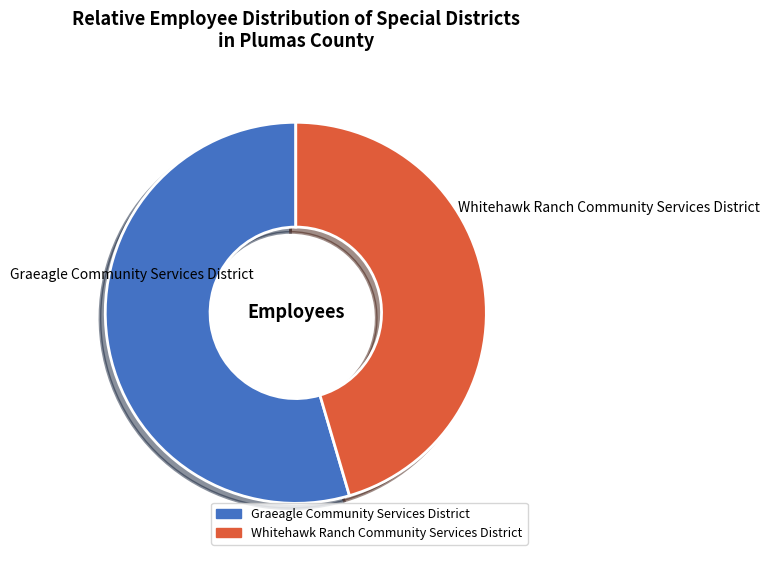

True or false: Whitehawk Ranch Community Services District accounts for 59% of the total.

False